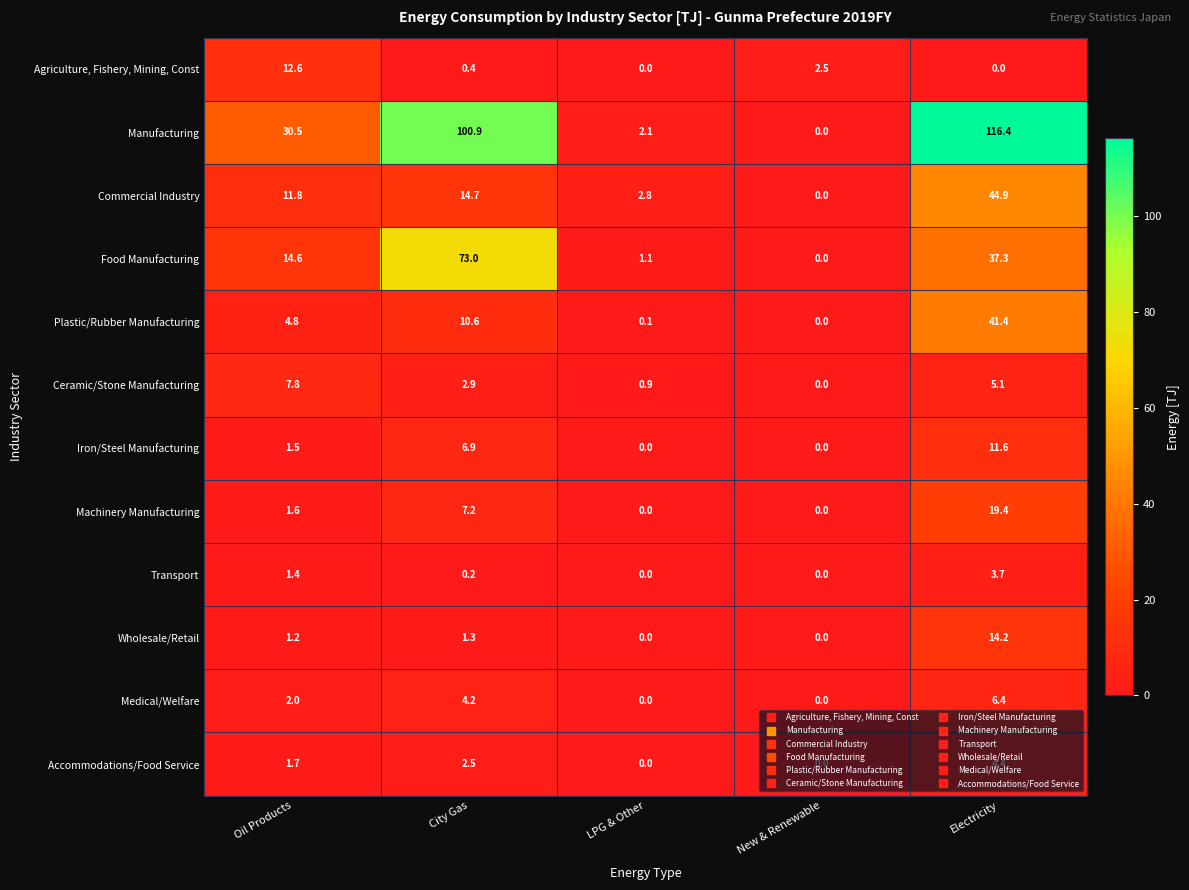

Which label corresponds to the largest value in the chart?

Electricity